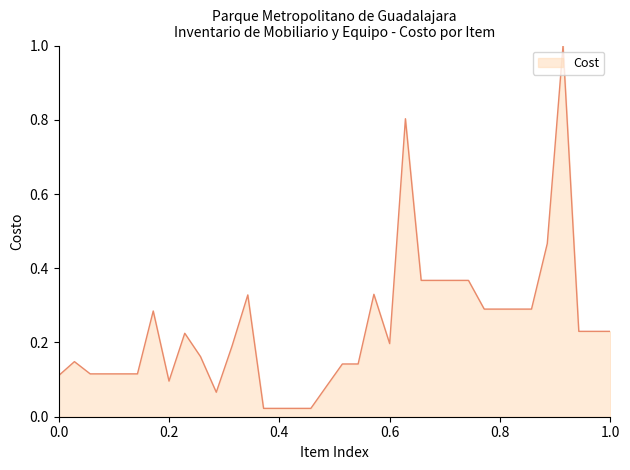

What is the difference between the maximum and minimum values?

1.0